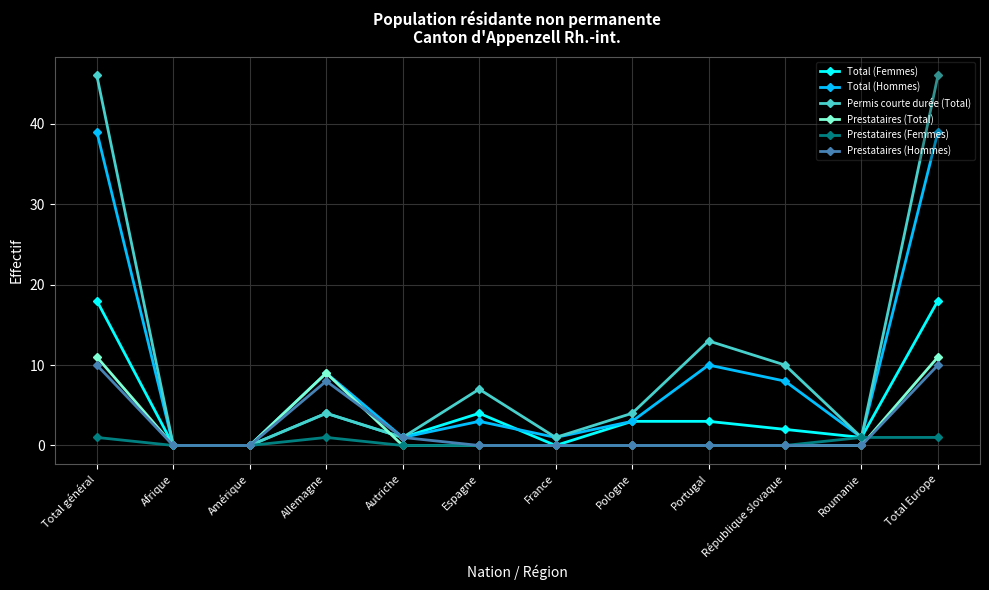

What is the label of the 8th point from the right?

Autriche